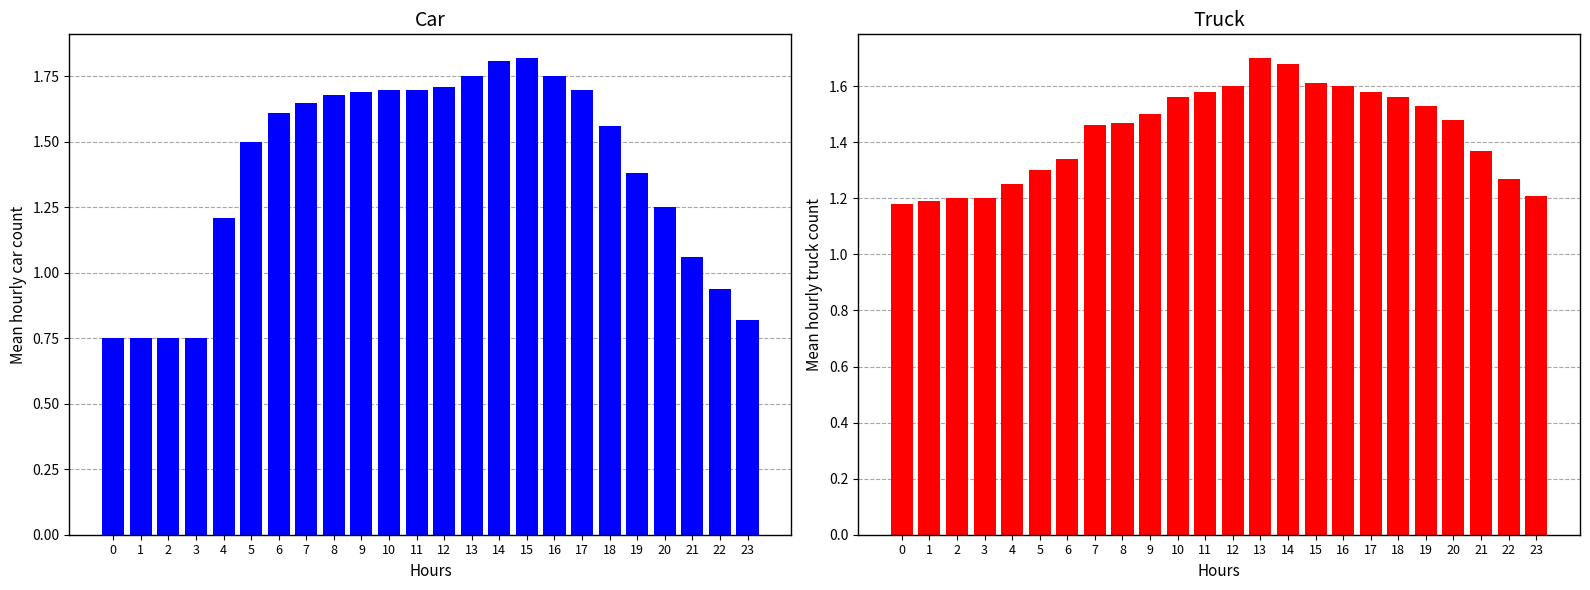

The value of Mean hourly car count at 3 is 1.2. True or false?

False